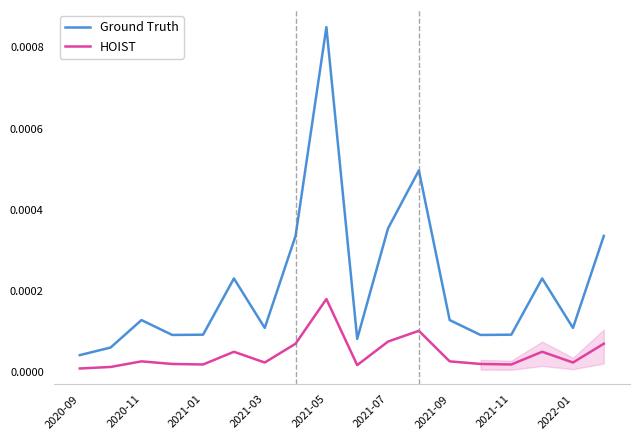

True or false: Ground Truth and HOIST cross at least once.

False